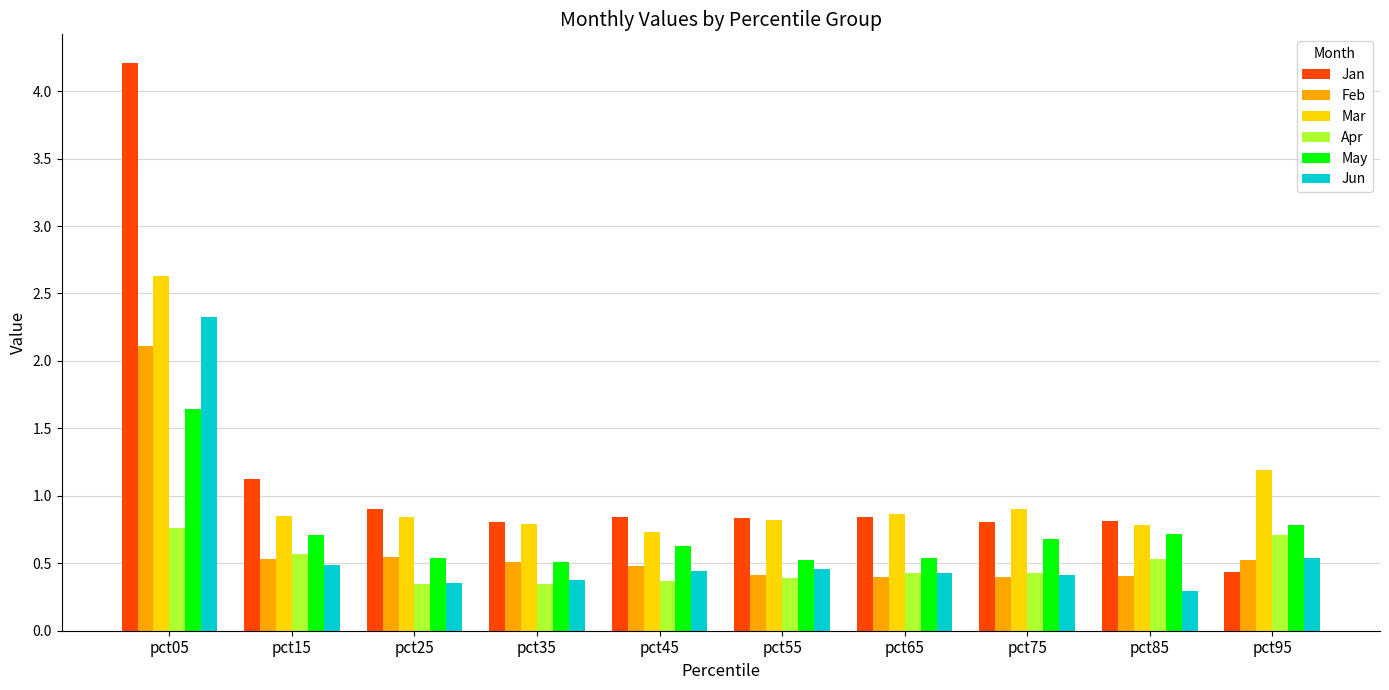

Which series has the widest spread of values?

Jan